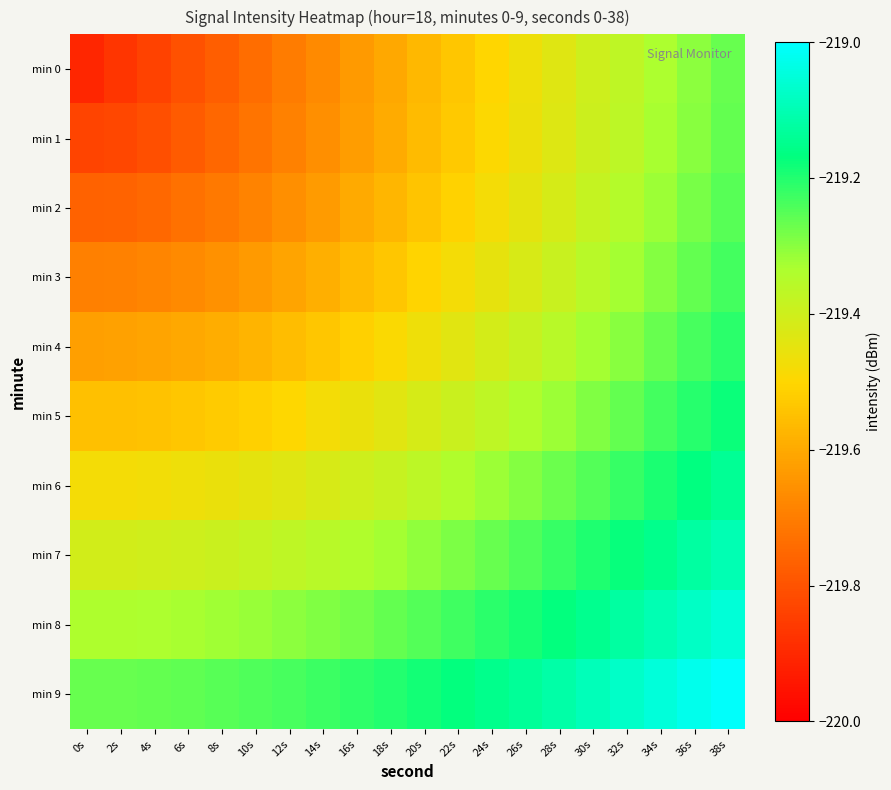

Reading left to right, list all the values displayed in this chart.

min 0: 0s=-219.9	2s=-219.9	4s=-219.8	6s=-219.8	8s=-219.8	10s=-219.7	12s=-219.7	14s=-219.7	16s=-219.6	18s=-219.6	20s=-219.6	22s=-219.5	24s=-219.5	26s=-219.5	28s=-219.4	30s=-219.4	32s=-219.4	34s=-219.3	36s=-219.3	38s=-219.3
min 1: 0s=-219.8	2s=-219.8	4s=-219.8	6s=-219.8	8s=-219.8	10s=-219.7	12s=-219.7	14s=-219.7	16s=-219.6	18s=-219.6	20s=-219.6	22s=-219.5	24s=-219.5	26s=-219.5	28s=-219.4	30s=-219.4	32s=-219.4	34s=-219.3	36s=-219.3	38s=-219.3
min 2: 0s=-219.8	2s=-219.8	4s=-219.7	6s=-219.7	8s=-219.7	10s=-219.7	12s=-219.7	14s=-219.6	16s=-219.6	18s=-219.6	20s=-219.5	22s=-219.5	24s=-219.5	26s=-219.4	28s=-219.4	30s=-219.4	32s=-219.3	34s=-219.3	36s=-219.3	38s=-219.3
min 3: 0s=-219.7	2s=-219.7	4s=-219.7	6s=-219.7	8s=-219.7	10s=-219.6	12s=-219.6	14s=-219.6	16s=-219.6	18s=-219.5	20s=-219.5	22s=-219.5	24s=-219.4	26s=-219.4	28s=-219.4	30s=-219.4	32s=-219.3	34s=-219.3	36s=-219.3	38s=-219.2
min 4: 0s=-219.6	2s=-219.6	4s=-219.6	6s=-219.6	8s=-219.6	10s=-219.6	12s=-219.6	14s=-219.5	16s=-219.5	18s=-219.5	20s=-219.5	22s=-219.4	24s=-219.4	26s=-219.4	28s=-219.4	30s=-219.3	32s=-219.3	34s=-219.3	36s=-219.2	38s=-219.2
min 5: 0s=-219.6	2s=-219.5	4s=-219.5	6s=-219.5	8s=-219.5	10s=-219.5	12s=-219.5	14s=-219.5	16s=-219.5	18s=-219.4	20s=-219.4	22s=-219.4	24s=-219.4	26s=-219.3	28s=-219.3	30s=-219.3	32s=-219.3	34s=-219.2	36s=-219.2	38s=-219.2
min 6: 0s=-219.5	2s=-219.5	4s=-219.5	6s=-219.5	8s=-219.5	10s=-219.4	12s=-219.4	14s=-219.4	16s=-219.4	18s=-219.4	20s=-219.4	22s=-219.3	24s=-219.3	26s=-219.3	28s=-219.3	30s=-219.2	32s=-219.2	34s=-219.2	36s=-219.2	38s=-219.1
min 7: 0s=-219.4	2s=-219.4	4s=-219.4	6s=-219.4	8s=-219.4	10s=-219.4	12s=-219.4	14s=-219.4	16s=-219.3	18s=-219.3	20s=-219.3	22s=-219.3	24s=-219.3	26s=-219.2	28s=-219.2	30s=-219.2	32s=-219.2	34s=-219.1	36s=-219.1	38s=-219.1
min 8: 0s=-219.3	2s=-219.3	4s=-219.3	6s=-219.3	8s=-219.3	10s=-219.3	12s=-219.3	14s=-219.3	16s=-219.3	18s=-219.3	20s=-219.2	22s=-219.2	24s=-219.2	26s=-219.2	28s=-219.2	30s=-219.1	32s=-219.1	34s=-219.1	36s=-219.1	38s=-219.1
min 9: 0s=-219.3	2s=-219.3	4s=-219.3	6s=-219.3	8s=-219.3	10s=-219.2	12s=-219.2	14s=-219.2	16s=-219.2	18s=-219.2	20s=-219.2	22s=-219.2	24s=-219.2	26s=-219.1	28s=-219.1	30s=-219.1	32s=-219.1	34s=-219.0	36s=-219.0	38s=-219.0